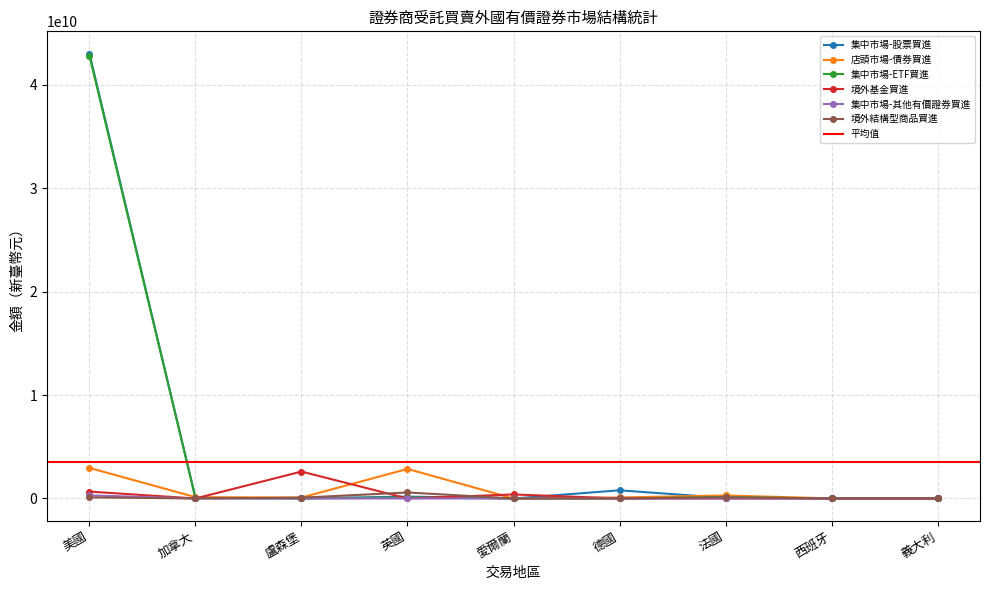

What are all the series names shown in the legend?

集中市場-股票買進, 店頭市場-債券買進, 集中市場-ETF買進, 境外基金買進, 集中市場-其他有價證券買進, 境外結構型商品買進